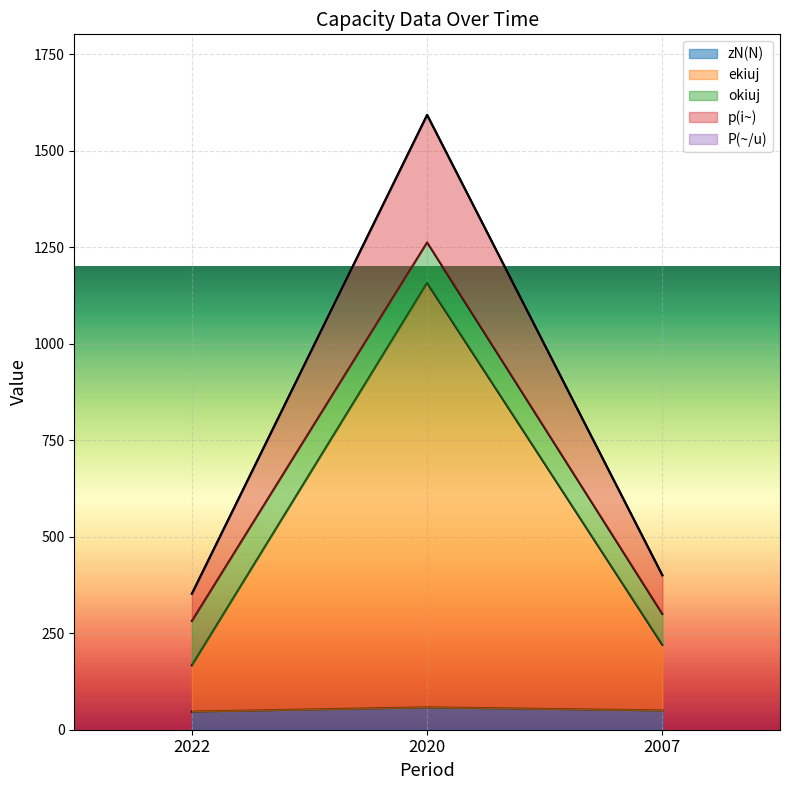

Is the value of p(i~) at 2007 greater than the value of zN(N) at 2007?

Yes